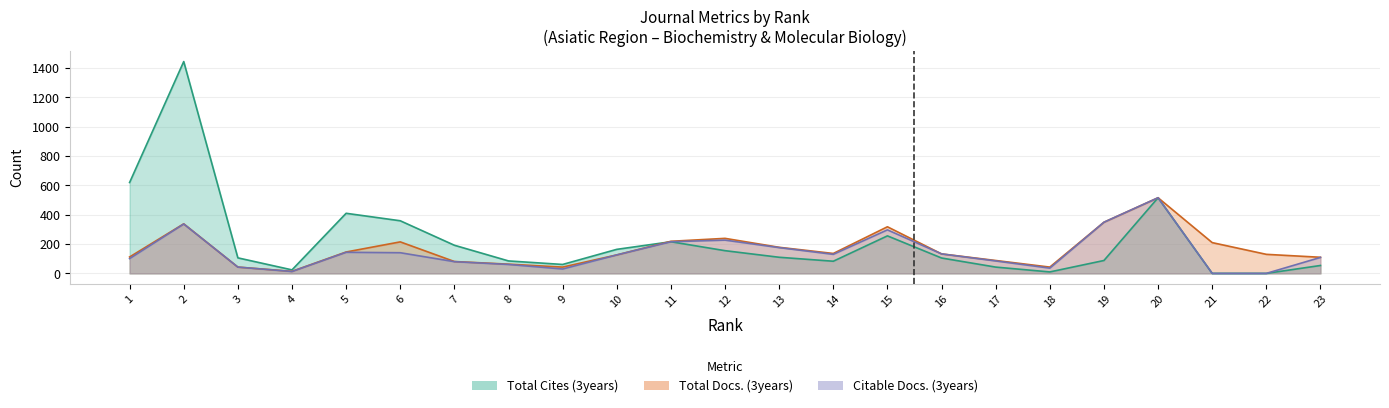

Which has a higher value, 20 or 15?

20